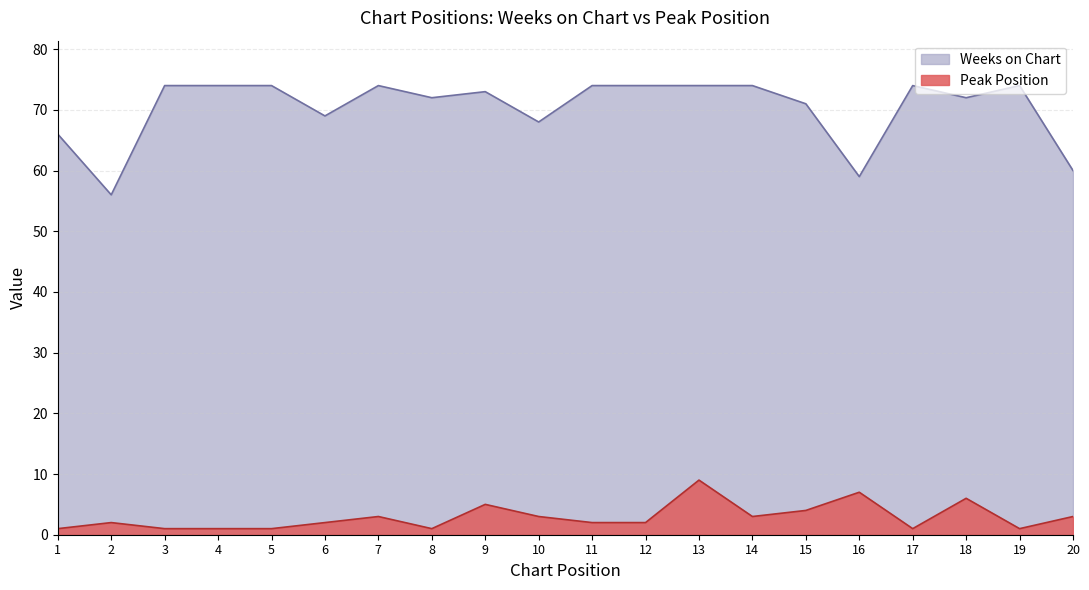

What value does the Peak Position series have at 2?

2